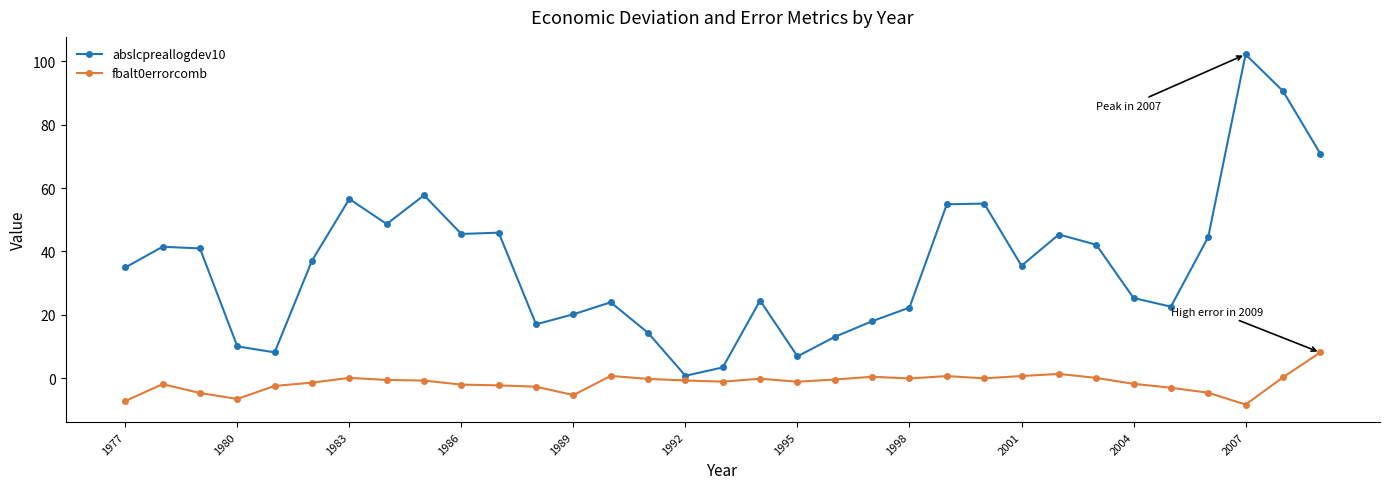

List the series in order of their peak value, lowest first.

fbalt0errorcomb, abslcpreallogdev10